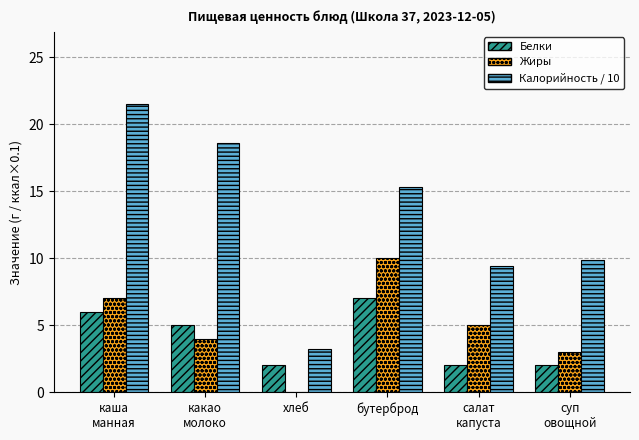

What is the difference between the Белки values at какао
молоко and бутерброд?

2.0